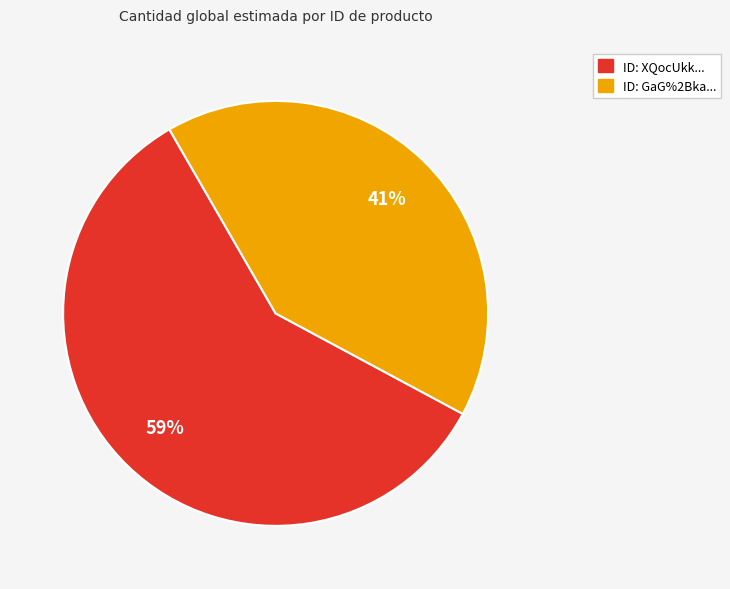

Is it true that ID: GaG%2Bka... is 48% of the pie?

False